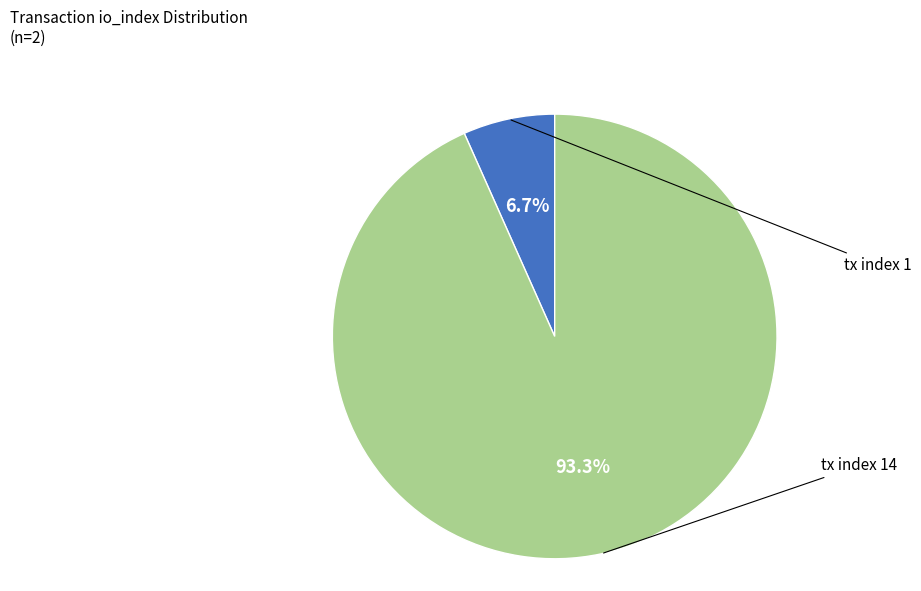

How many segments does this pie chart have?

2